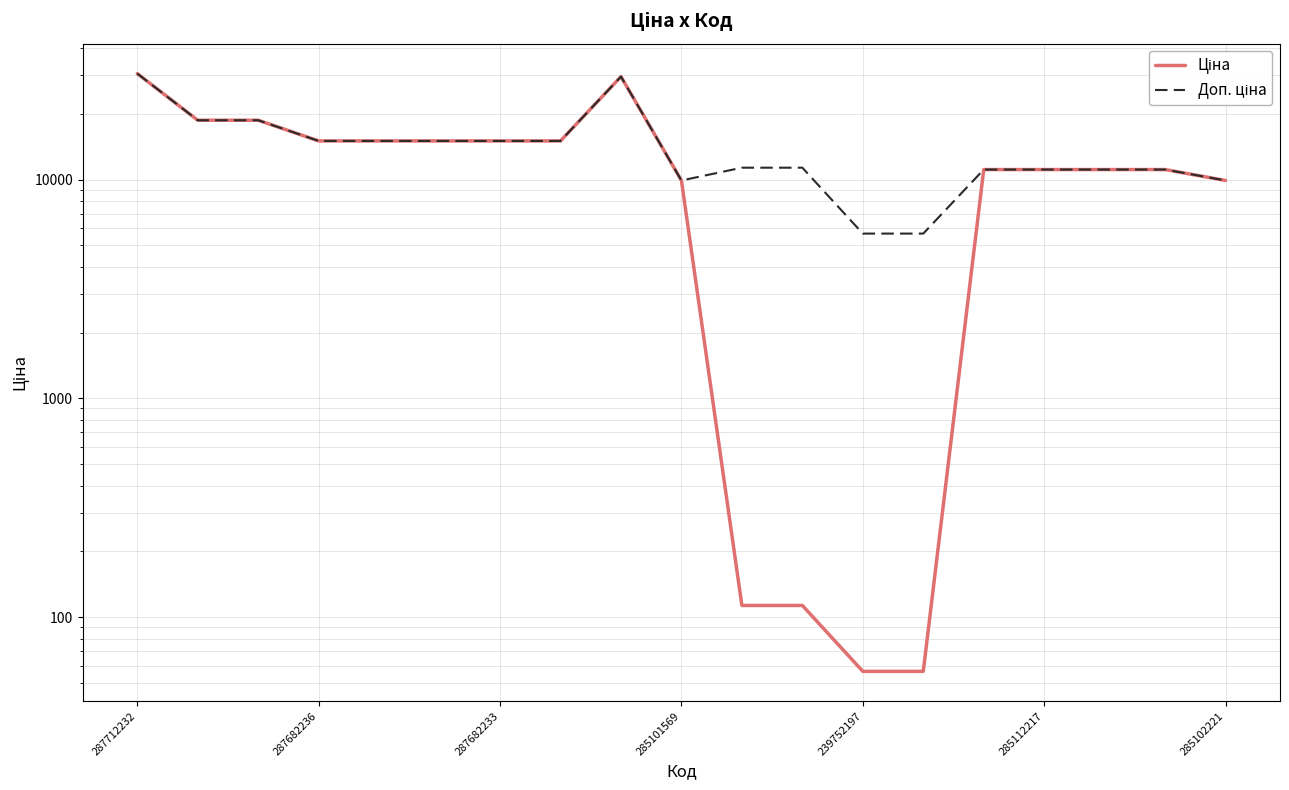

How many interior local peaks does the Доп. ціна series have?

1